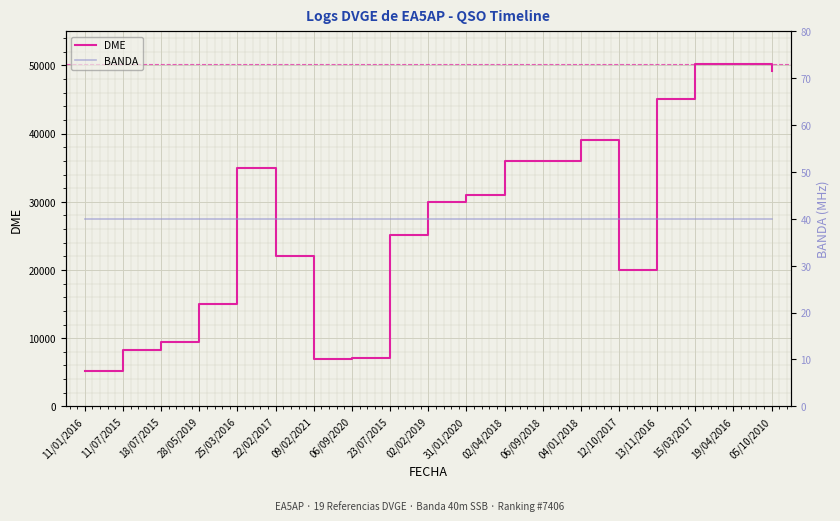

What is the spread (max minus min) of values at 18/07/2015?

9443